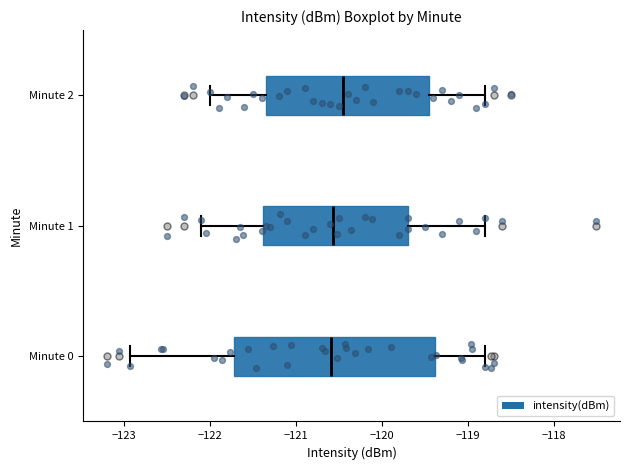

Which box is the widest, from its left edge to its right edge?

Minute 0